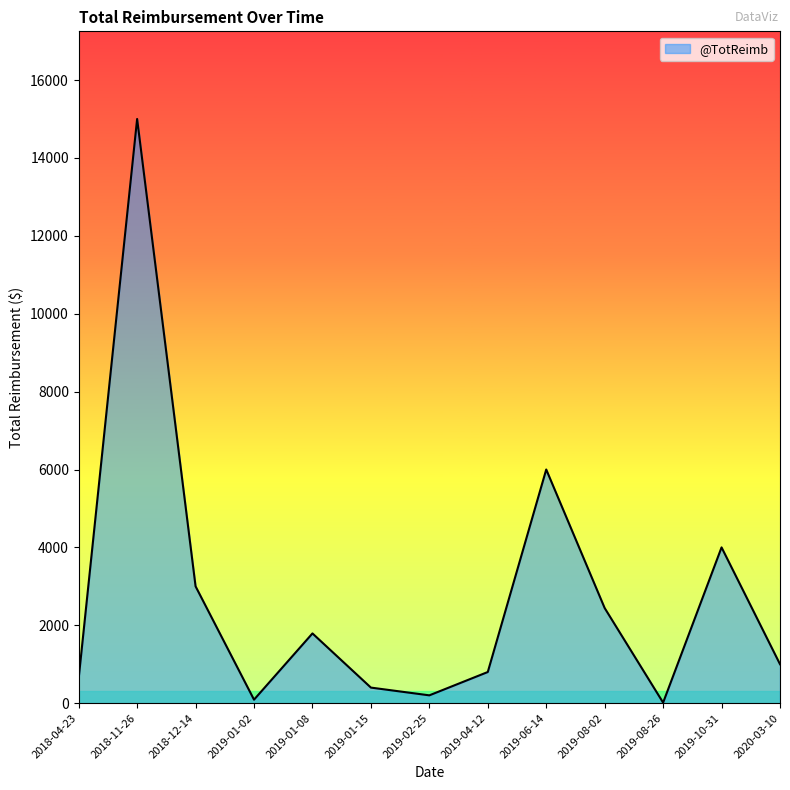

Which has a higher value, 2019-04-12 or 2019-06-14?

2019-06-14